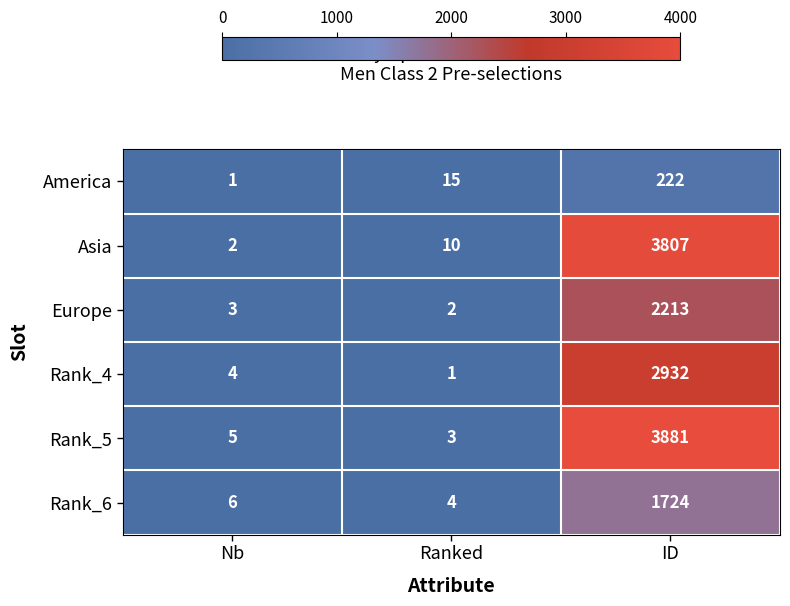

Which series has the largest range (max minus min)?

Rank_5